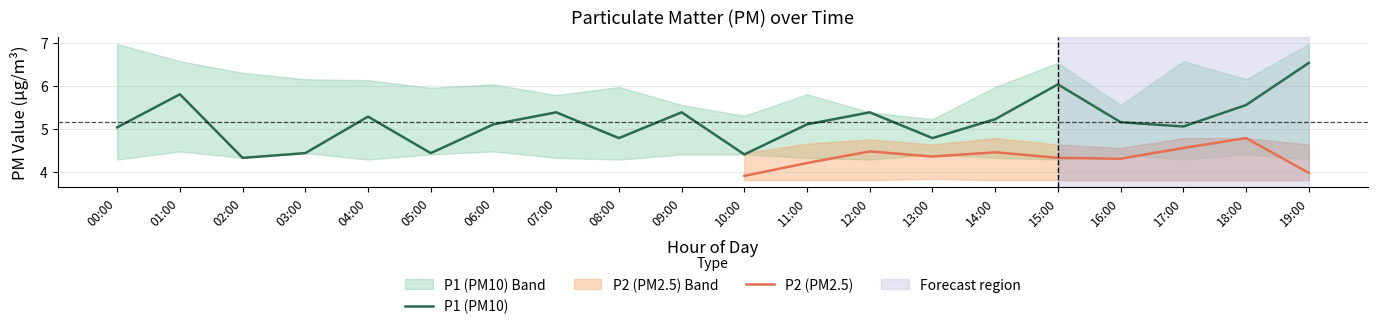

What is the label of the 6th point from the right?

14:00